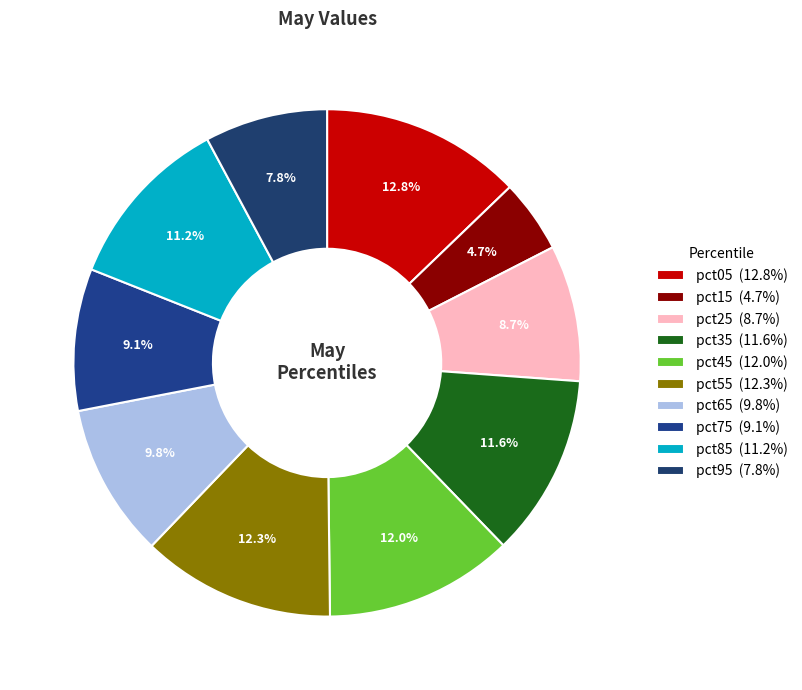

Count the number of slices in the pie.

10